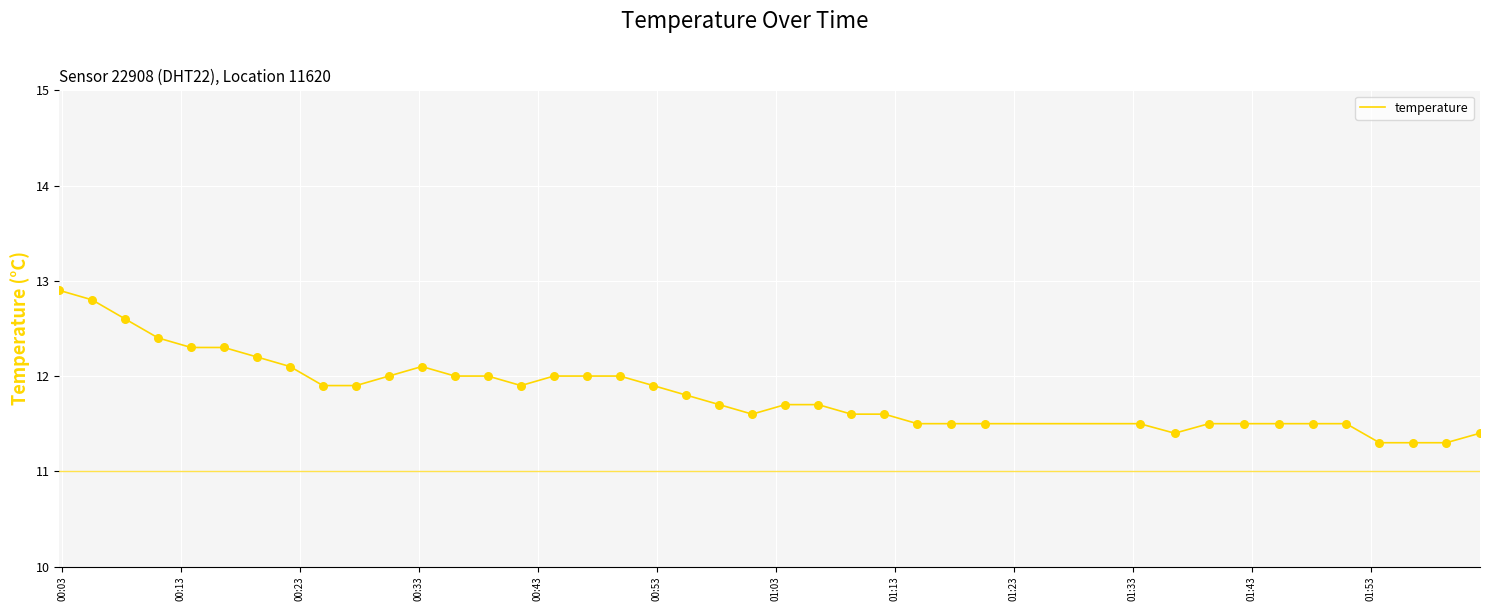

What is the greatest value displayed?

12.9